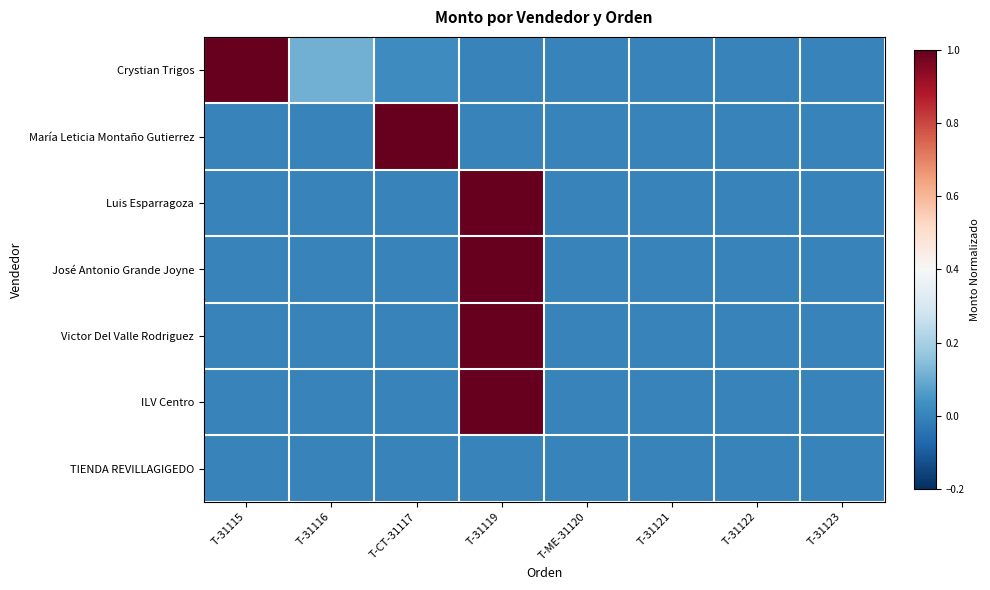

Which series has the largest total across all categories?

Crystian Trigos